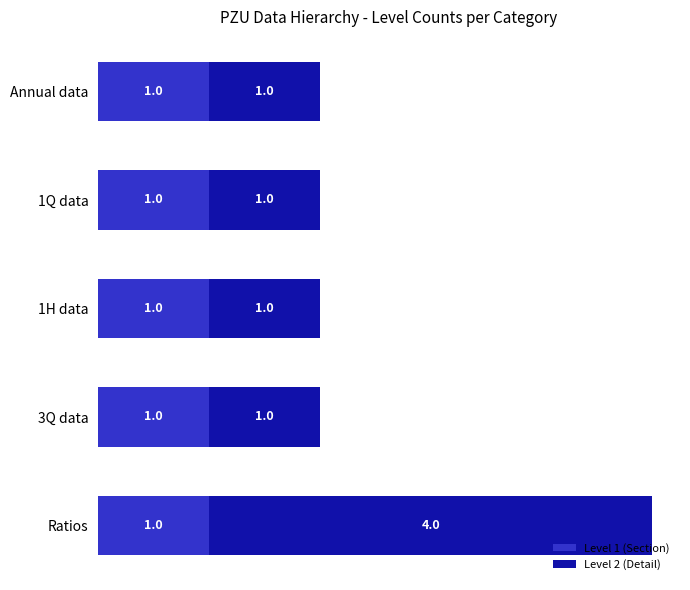

What is the total value across all series at Ratios?

5